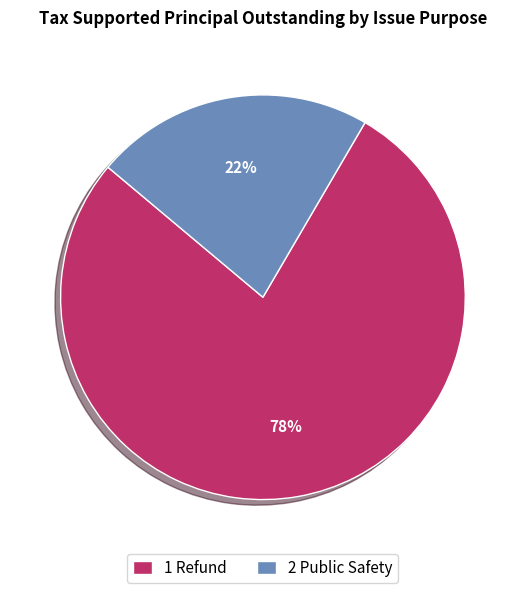

Rank the categories by value from highest to lowest.

1 Refund, 2 Public Safety